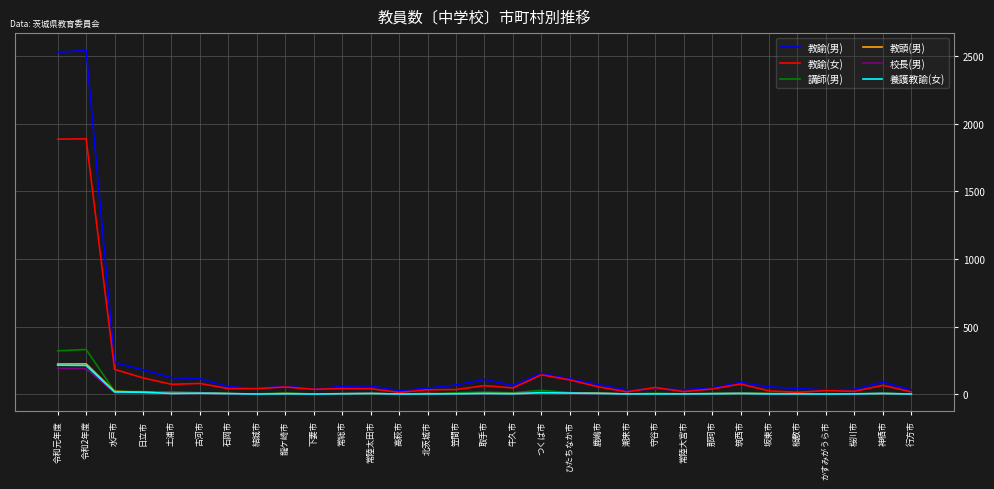

How many lines are shown in the chart?

6